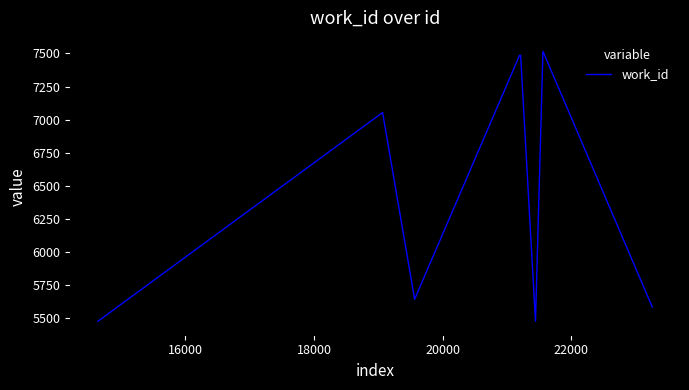

What is the difference between the maximum and minimum values?

2040